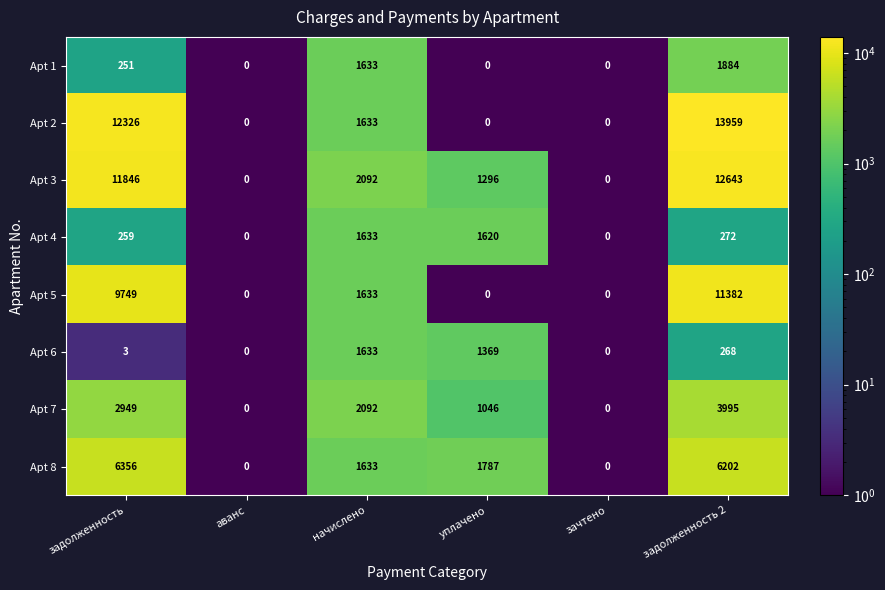

What is the spread (max minus min) of values at задолженность?

12323